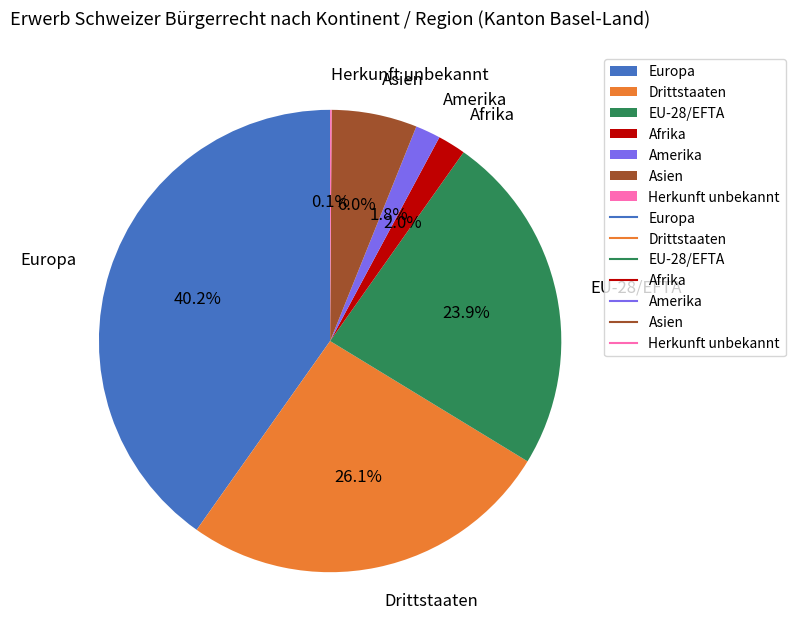

How much of the chart is everything except Asien?

94.0%